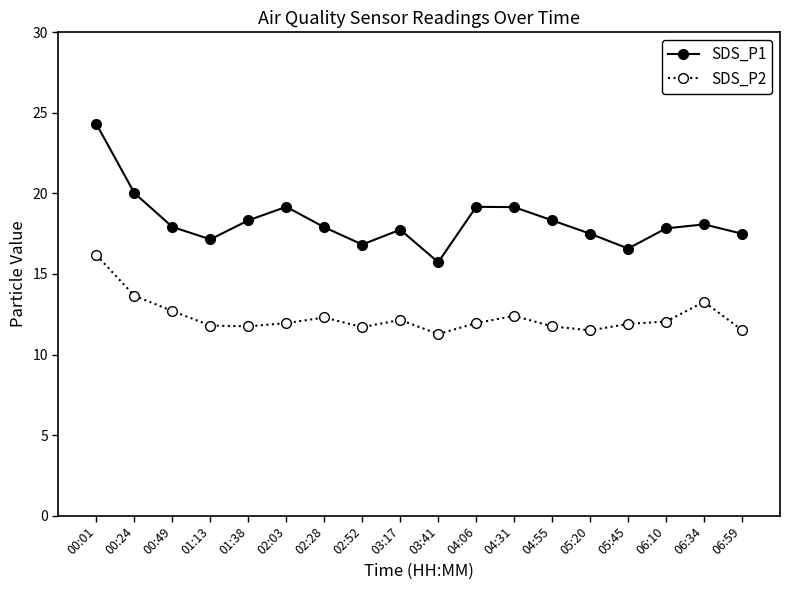

At which label does SDS_P1 reach its minimum?

03:41